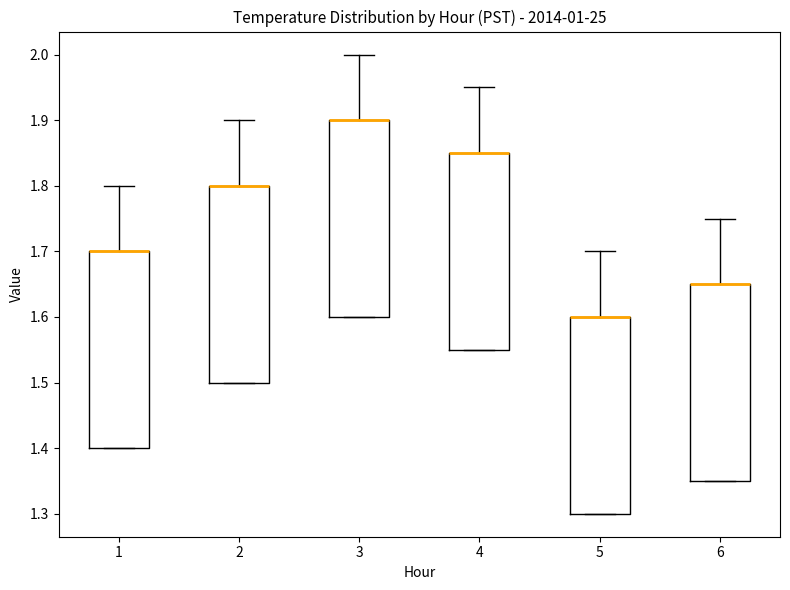

Where is the upper edge of the box at x = 4 on the y-axis? The values are not printed on the chart, so give them approximately, as read against the axis.

1.85